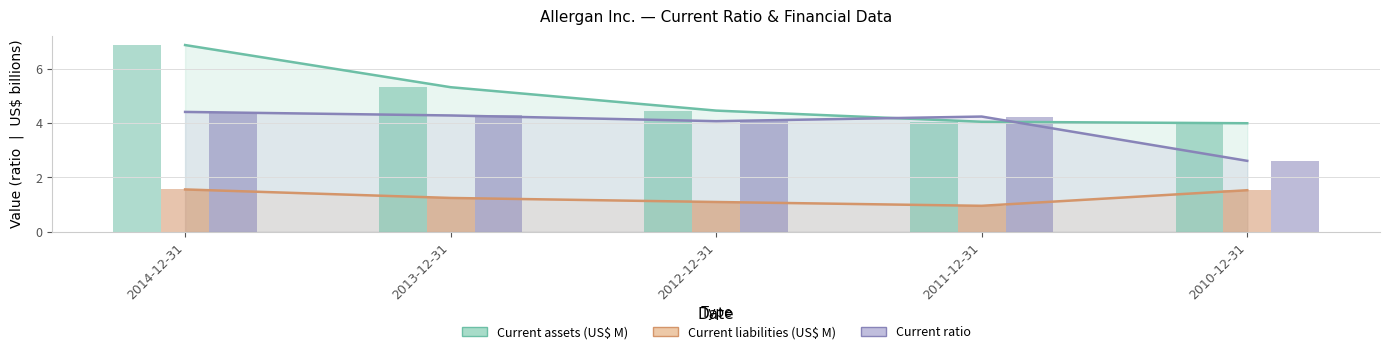

At how many categories does at least one series exceed 4?

4